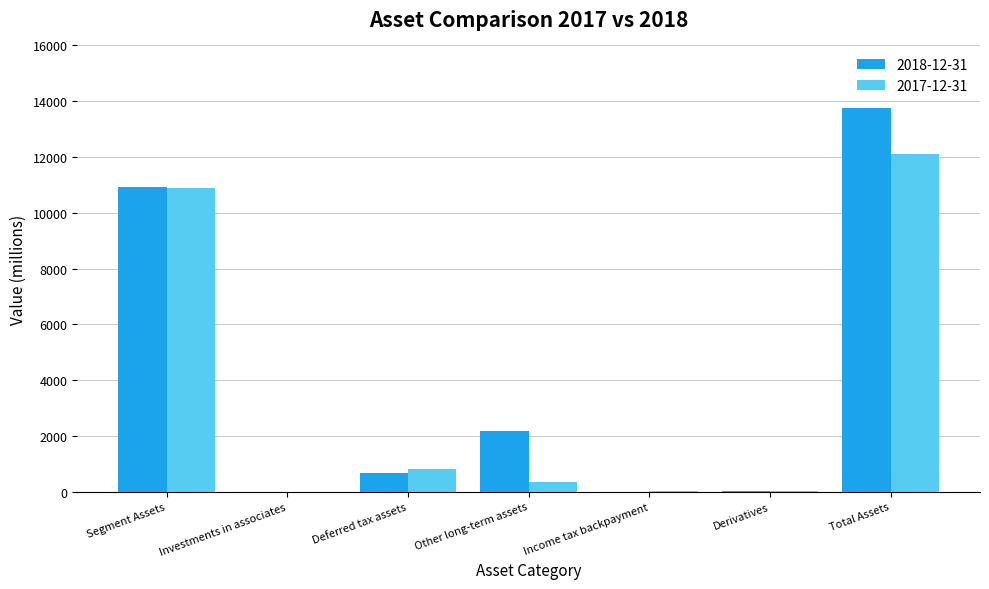

What is the maximum value for 2017-12-31?

12090.2